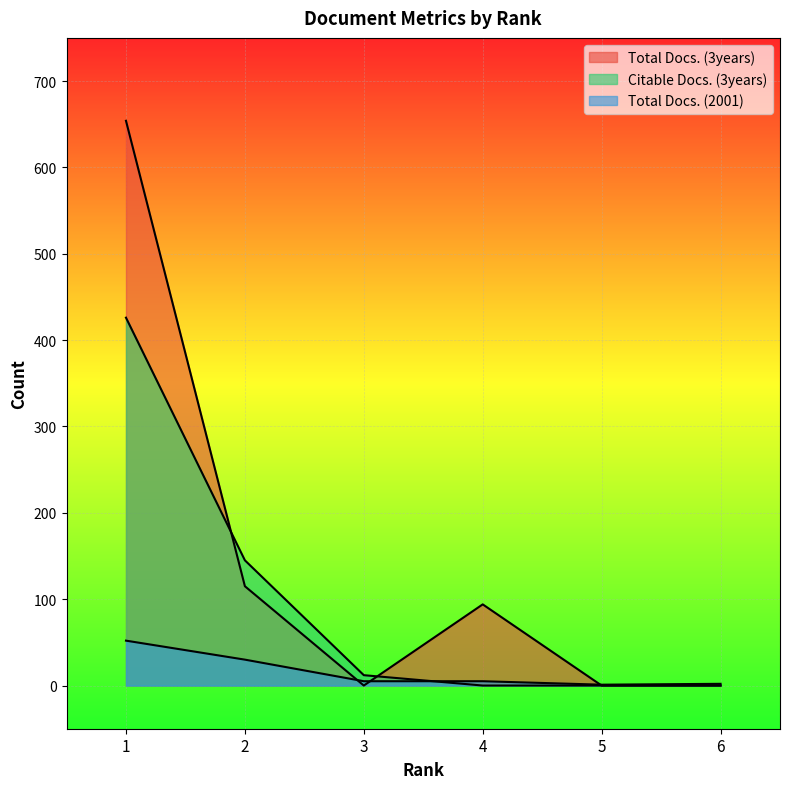

How many data points in Citable Docs. (3years) are less than 12?

3